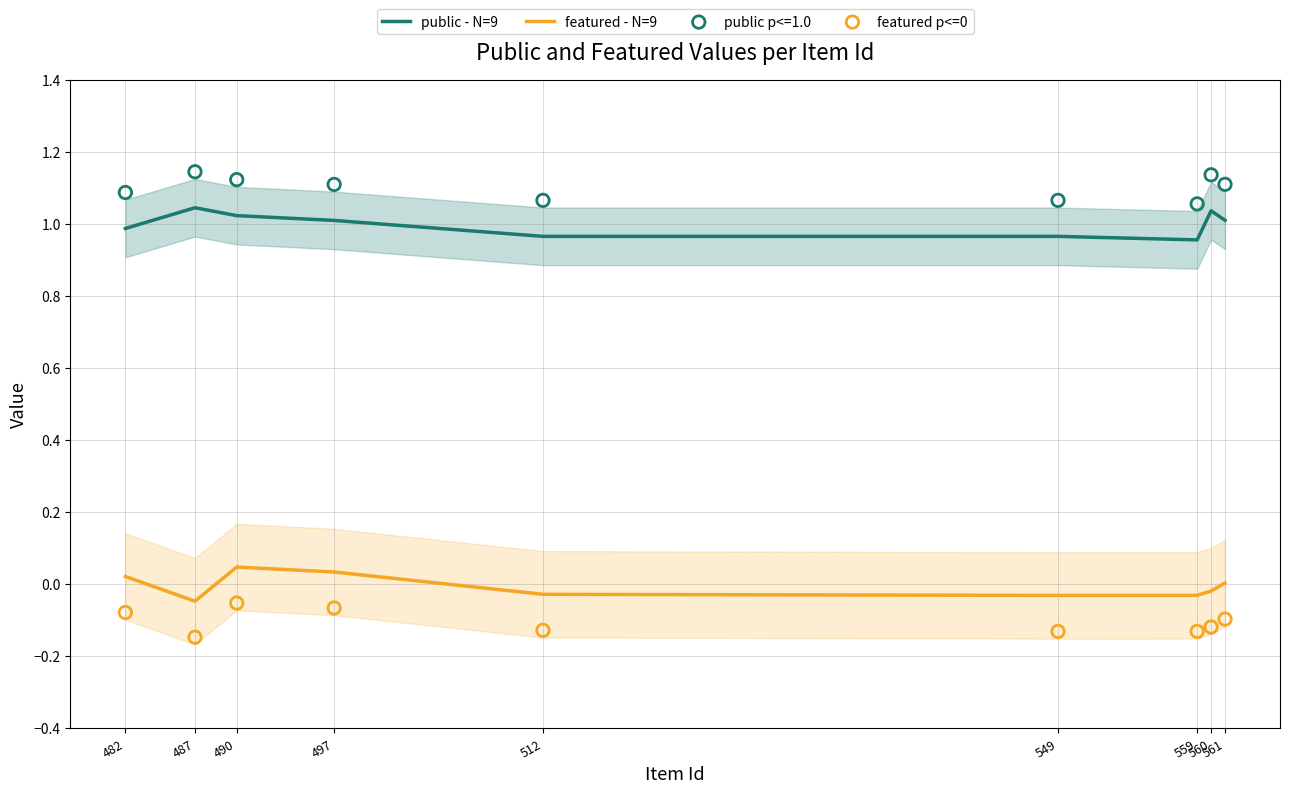

Is the value of featured - N=9 at 487 greater than the value of featured p<=0 at 549?

Yes